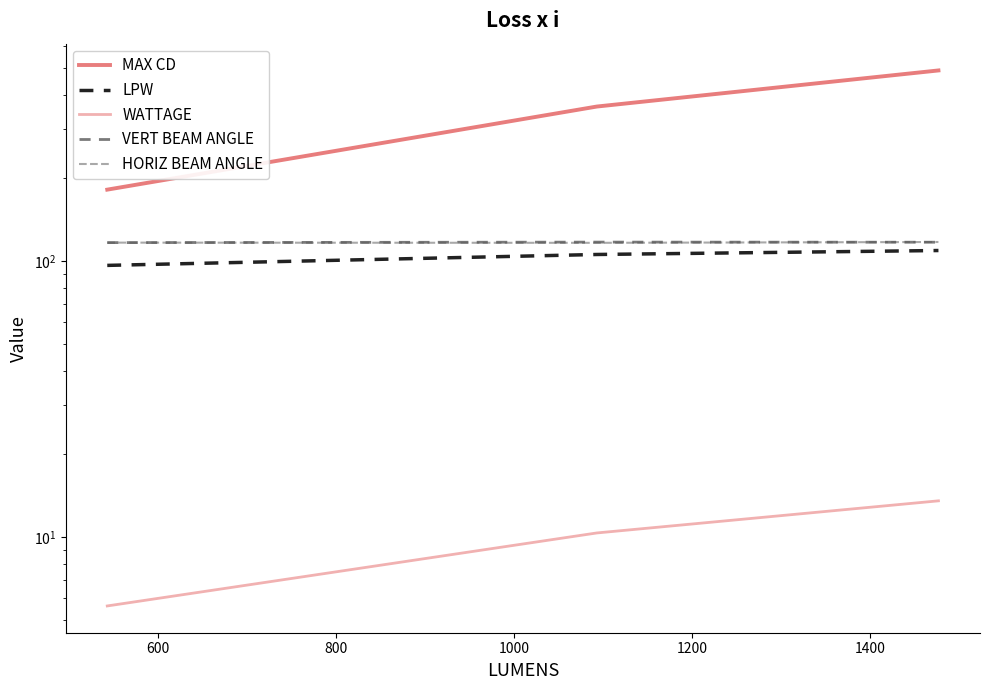

How many data points in VERT BEAM ANGLE are less than 117?

1